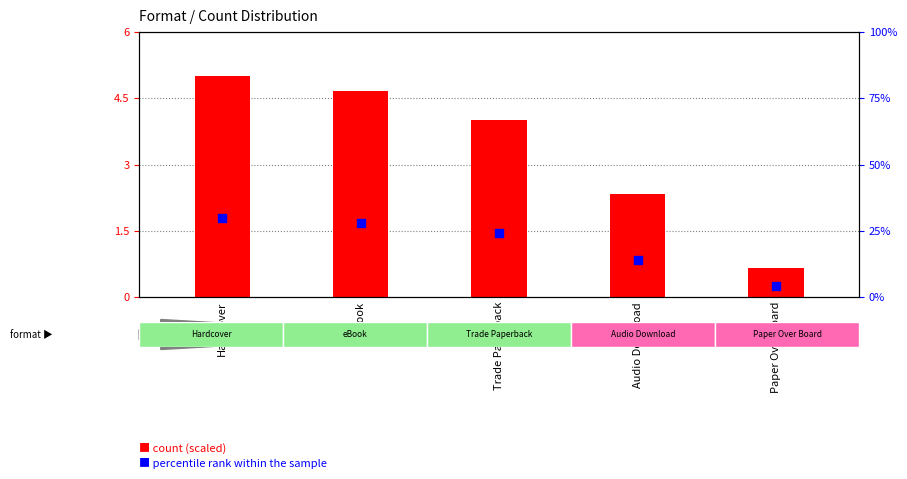

Which series reaches the maximum Y coordinate?

percentile rank within the sample